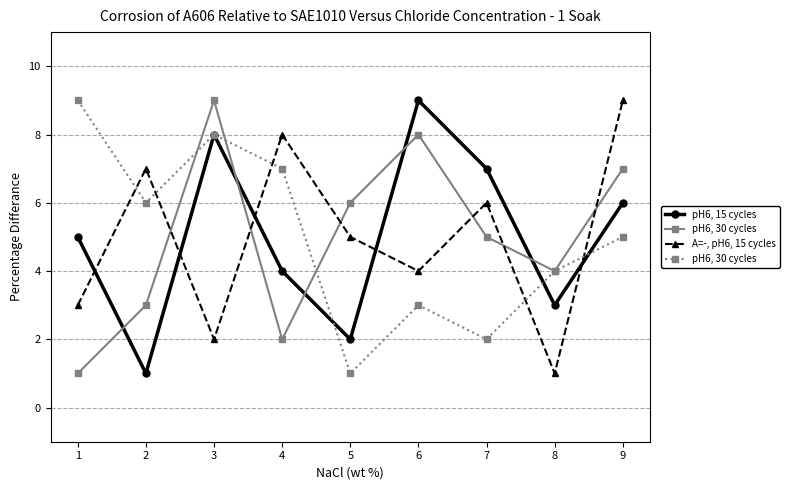

What is the greatest value displayed?

9